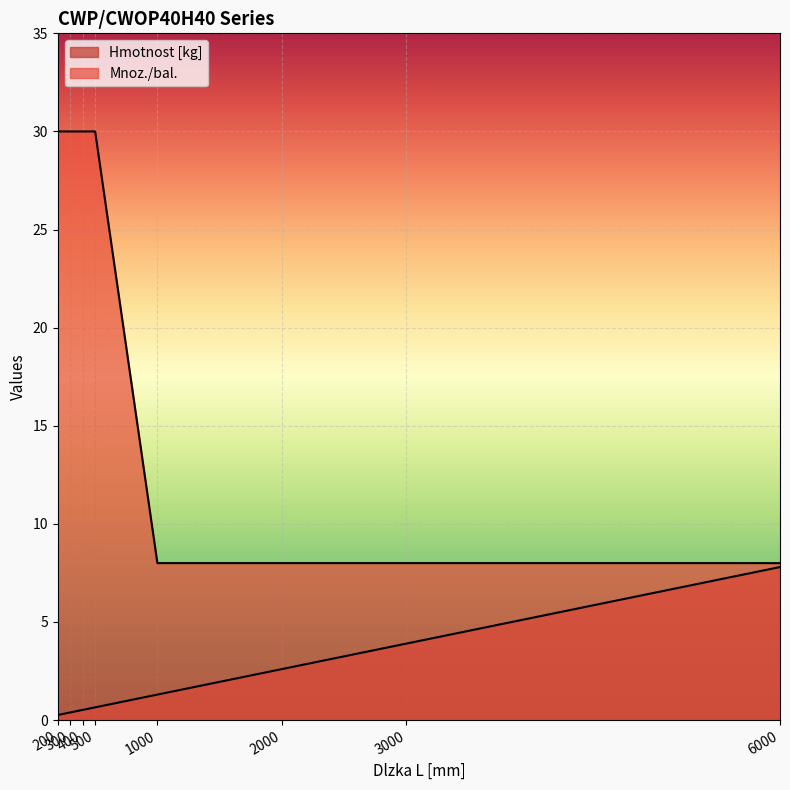

At which category does the chart reach its minimum across all series?

200